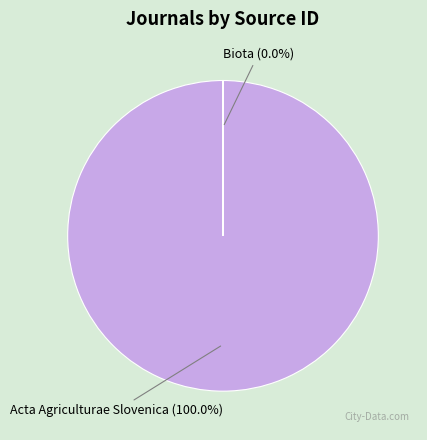

Which category has the biggest portion of the pie?

Acta Agriculturae Slovenica